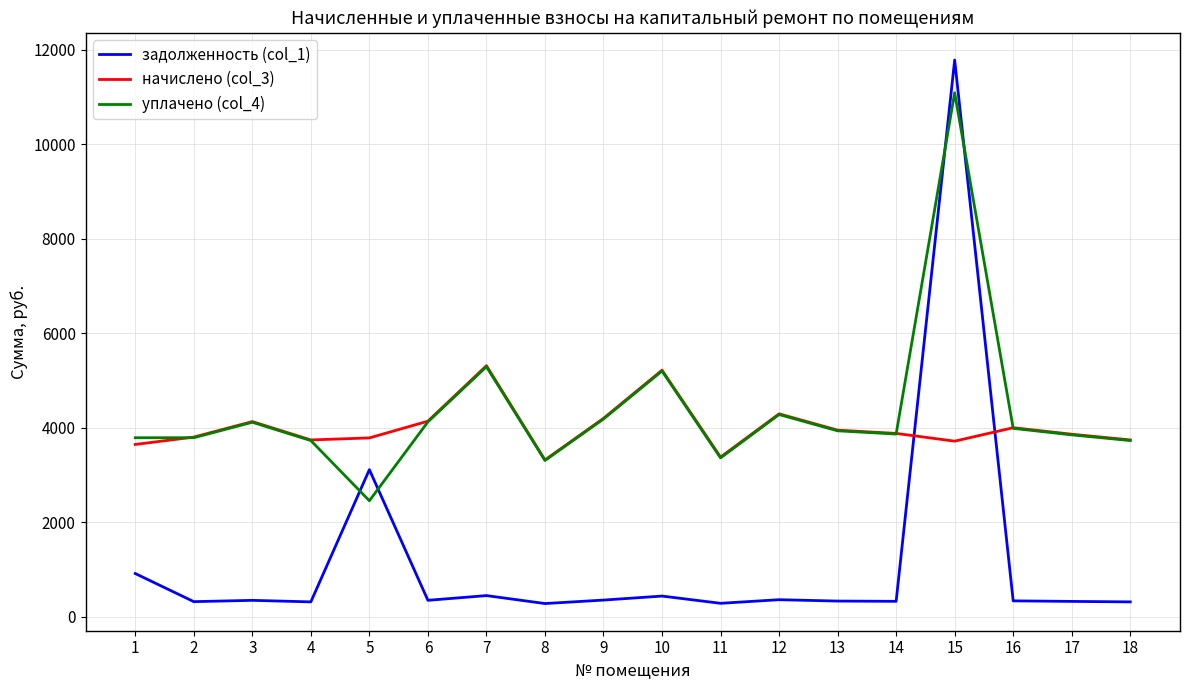

At how many categories does at least one series exceed 853?

18